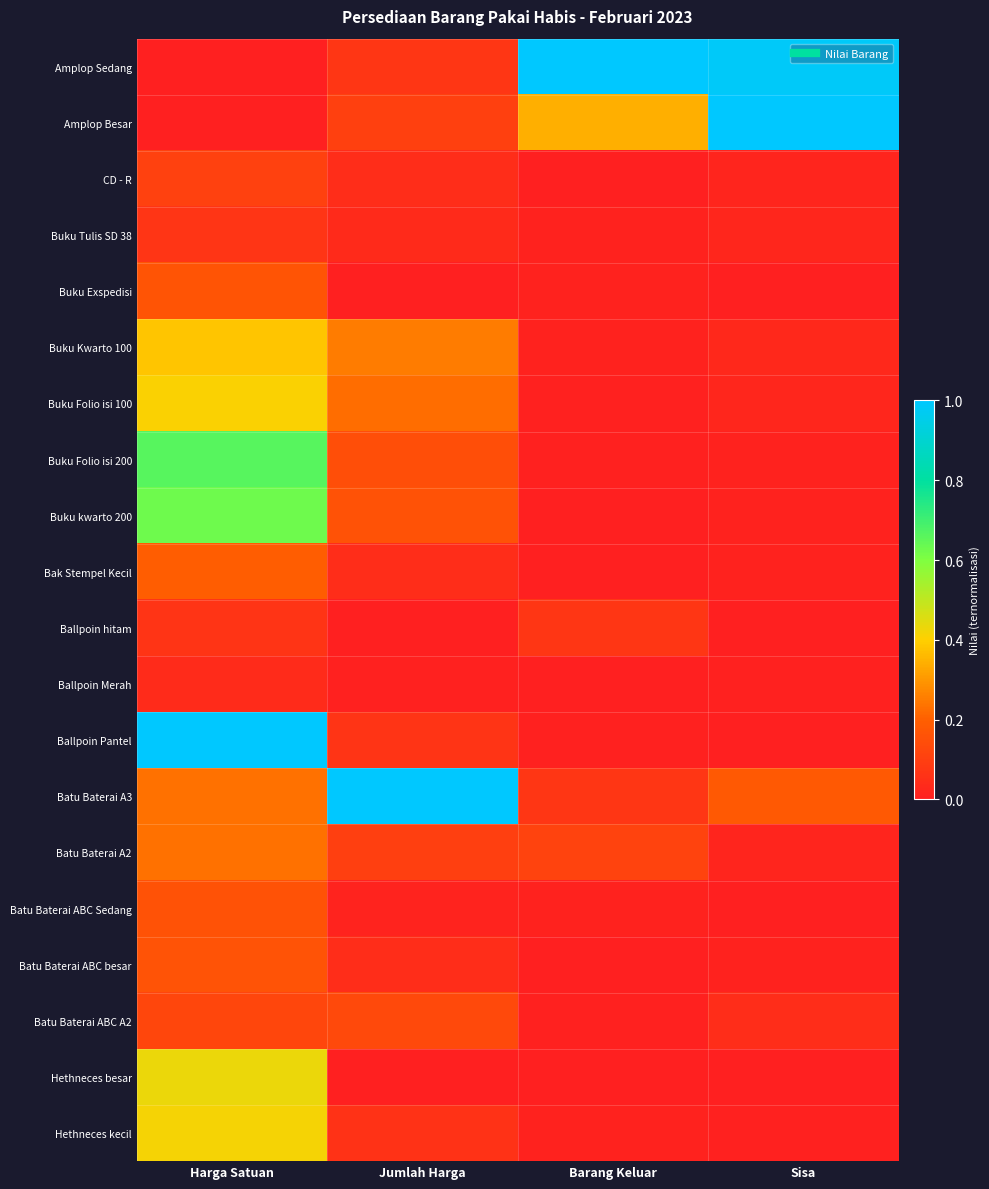

Reading right to left, what are all the values shown in this chart?

Amplop Sedang: Sisa=1.0	Barang Keluar=1.0	Jumlah Harga=0.1	Harga Satuan=0.0
Amplop Besar: Sisa=1.0	Barang Keluar=0.3	Jumlah Harga=0.1	Harga Satuan=0.0
CD - R: Sisa=0.0	Barang Keluar=0.0	Jumlah Harga=0.0	Harga Satuan=0.1
Buku Tulis SD 38: Sisa=0.0	Barang Keluar=0.0	Jumlah Harga=0.0	Harga Satuan=0.1
Buku Exspedisi: Sisa=0.0	Barang Keluar=0.0	Jumlah Harga=0.0	Harga Satuan=0.2
Buku Kwarto 100: Sisa=0.0	Barang Keluar=0.0	Jumlah Harga=0.3	Harga Satuan=0.4
Buku Folio isi 100: Sisa=0.0	Barang Keluar=0.0	Jumlah Harga=0.2	Harga Satuan=0.4
Buku Folio isi 200: Sisa=0.0	Barang Keluar=0.0	Jumlah Harga=0.1	Harga Satuan=0.7
Buku kwarto 200: Sisa=0.0	Barang Keluar=0.0	Jumlah Harga=0.2	Harga Satuan=0.6
Bak Stempel Kecil: Sisa=0.0	Barang Keluar=0.0	Jumlah Harga=0.0	Harga Satuan=0.2
Ballpoin hitam: Sisa=0.0	Barang Keluar=0.1	Jumlah Harga=0.0	Harga Satuan=0.1
Ballpoin Merah: Sisa=0.0	Barang Keluar=0.0	Jumlah Harga=0.0	Harga Satuan=0.0
Ballpoin Pantel: Sisa=0.0	Barang Keluar=0.0	Jumlah Harga=0.1	Harga Satuan=1.0
Batu Baterai A3: Sisa=0.2	Barang Keluar=0.1	Jumlah Harga=1.0	Harga Satuan=0.2
Batu Baterai A2: Sisa=0.0	Barang Keluar=0.1	Jumlah Harga=0.1	Harga Satuan=0.2
Batu Baterai ABC Sedang: Sisa=0.0	Barang Keluar=0.0	Jumlah Harga=0.0	Harga Satuan=0.2
Batu Baterai ABC besar: Sisa=0.0	Barang Keluar=0.0	Jumlah Harga=0.0	Harga Satuan=0.2
Batu Baterai ABC A2: Sisa=0.0	Barang Keluar=0.0	Jumlah Harga=0.1	Harga Satuan=0.1
Hethneces besar: Sisa=0.0	Barang Keluar=0.0	Jumlah Harga=0.0	Harga Satuan=0.4
Hethneces kecil: Sisa=0.0	Barang Keluar=0.0	Jumlah Harga=0.1	Harga Satuan=0.4